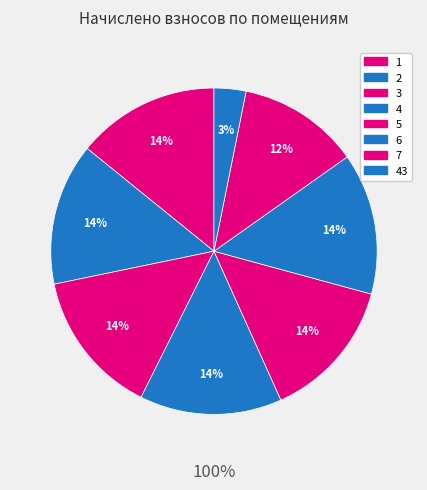

Which category has the biggest portion of the pie?

3